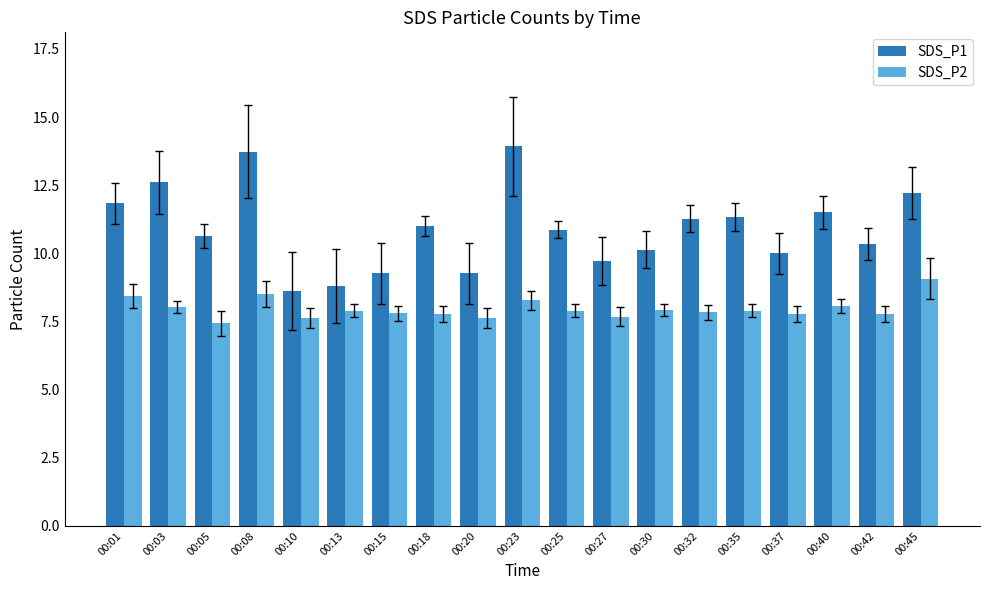

Between 00:18 and 00:32, which series saw the biggest shift?

SDS_P1